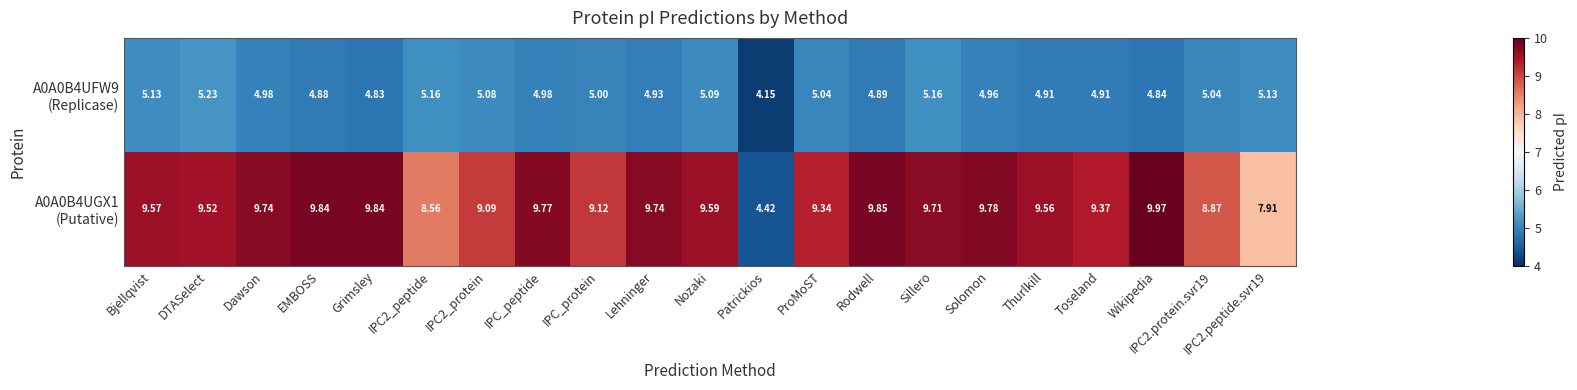

At which category is the sum across all series the highest?

Sillero